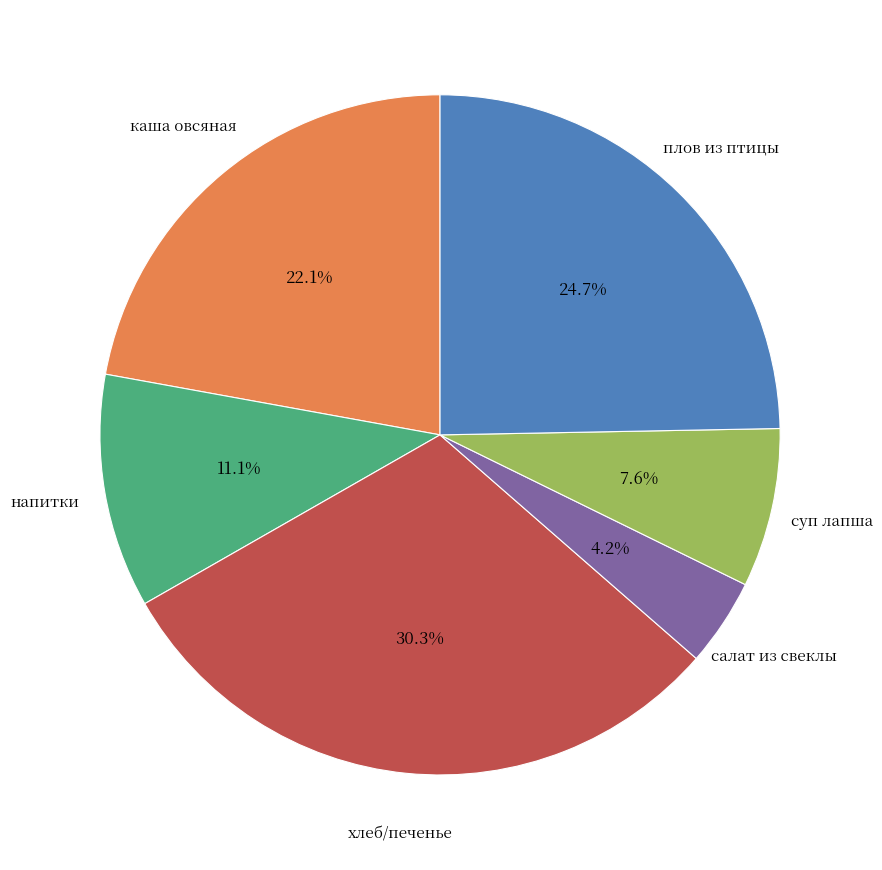

To the nearest percent, what is the average slice percentage?

17%